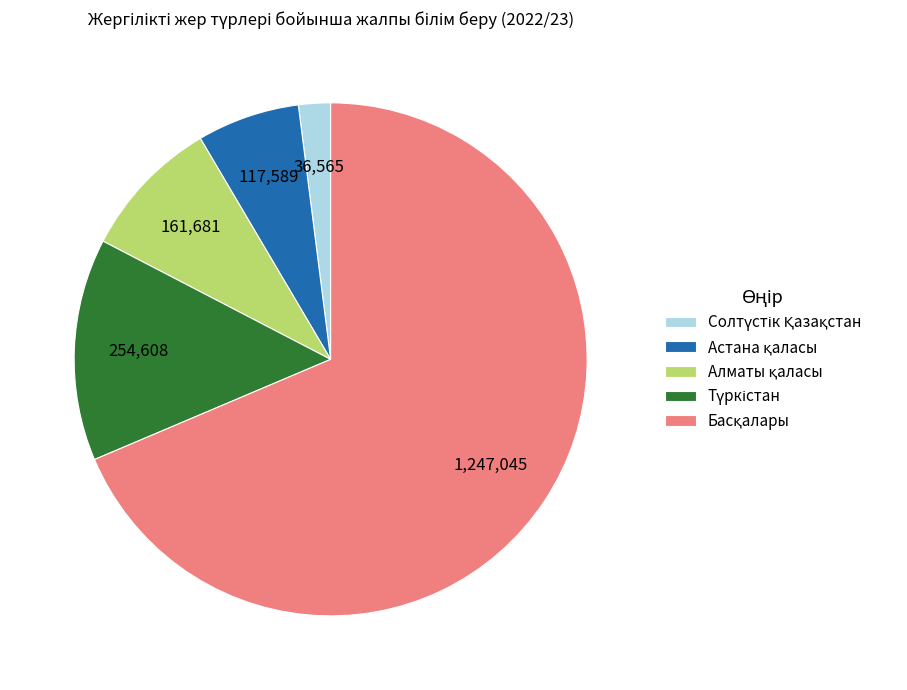

Is there a majority slice in this chart?

Yes